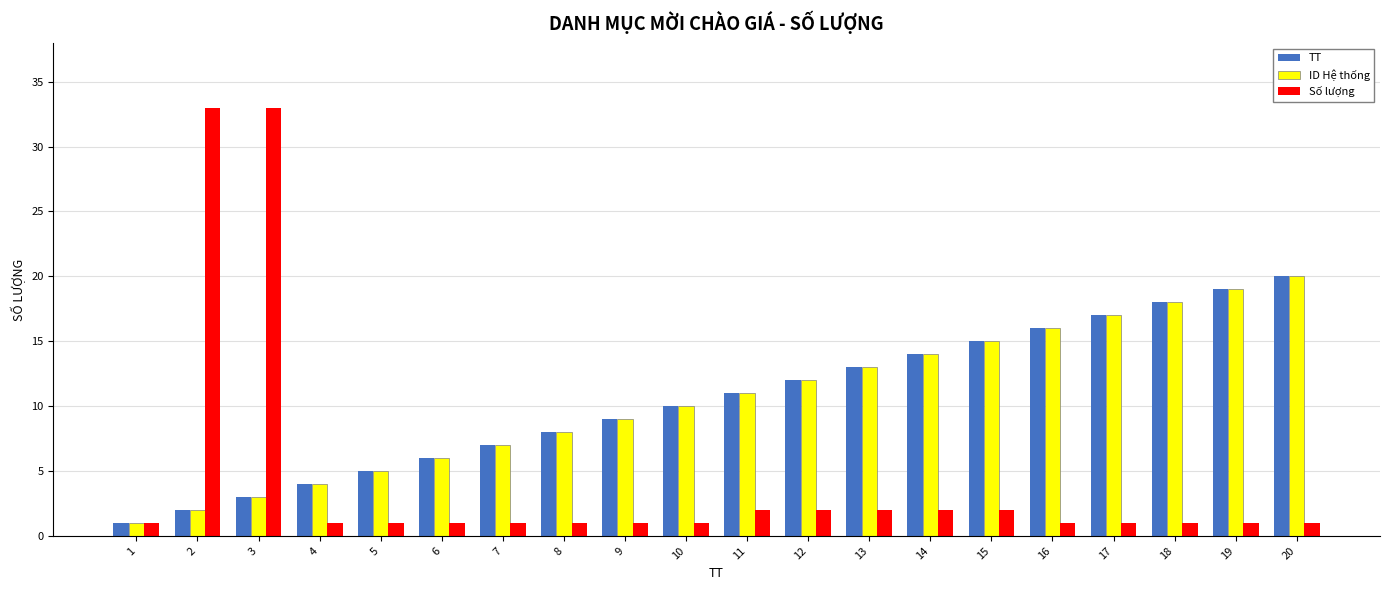

Is the value of TT at 17 greater than the value of Số lượng at 11?

Yes